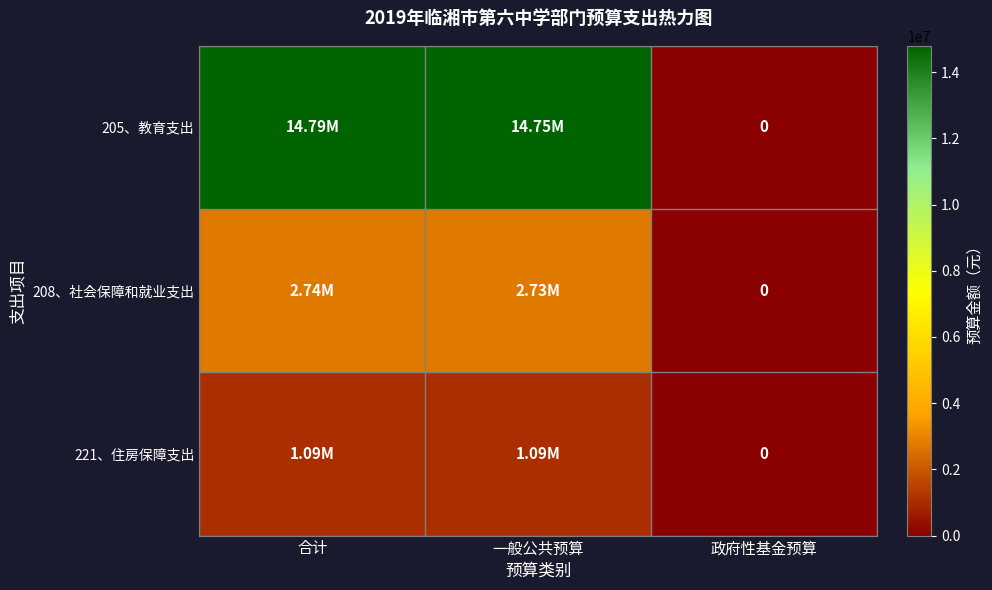

At 政府性基金预算, list the series in order from smallest to largest.

205、教育支出, 208、社会保障和就业支出, 221、住房保障支出